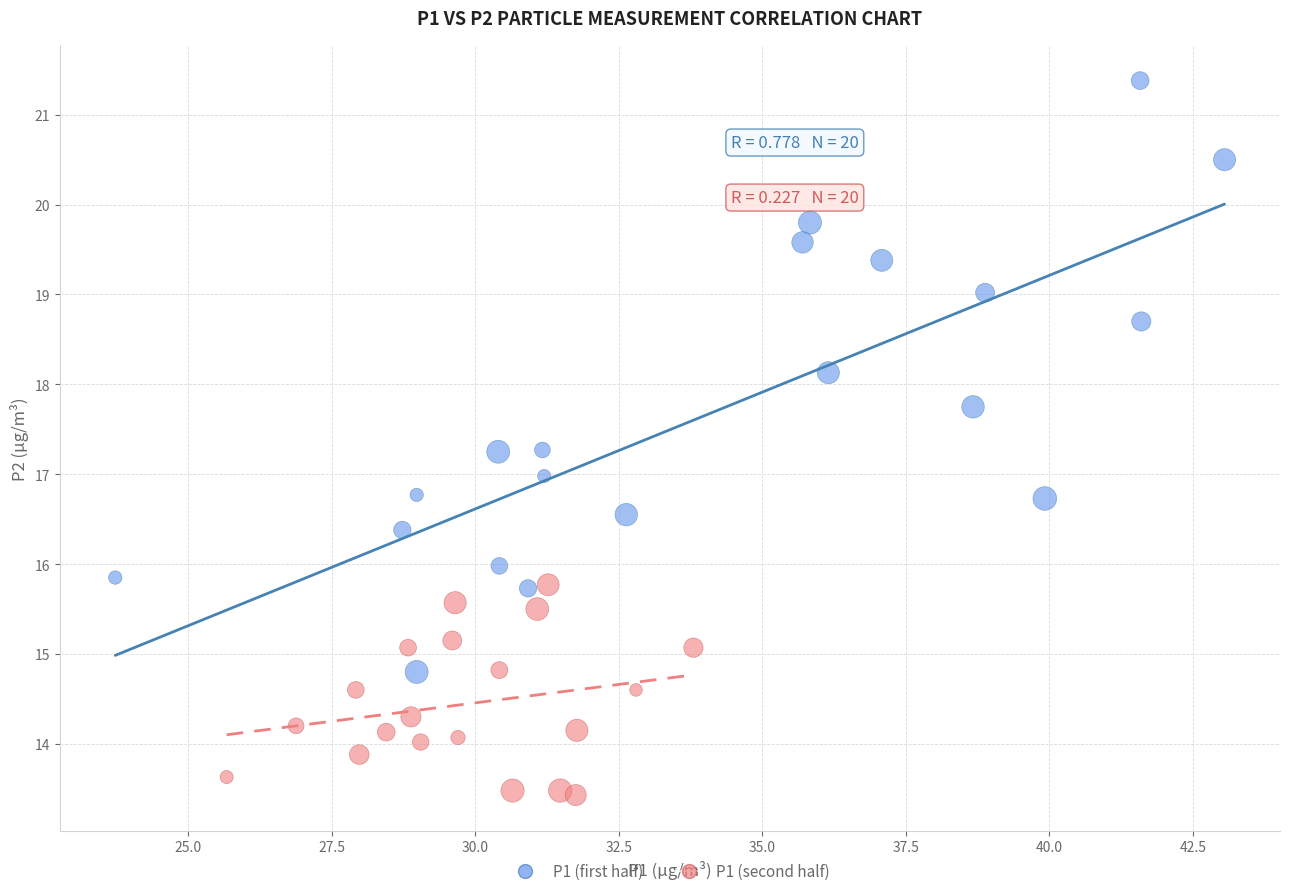

Which series has the largest Y range (max minus min)?

P1 (first half)